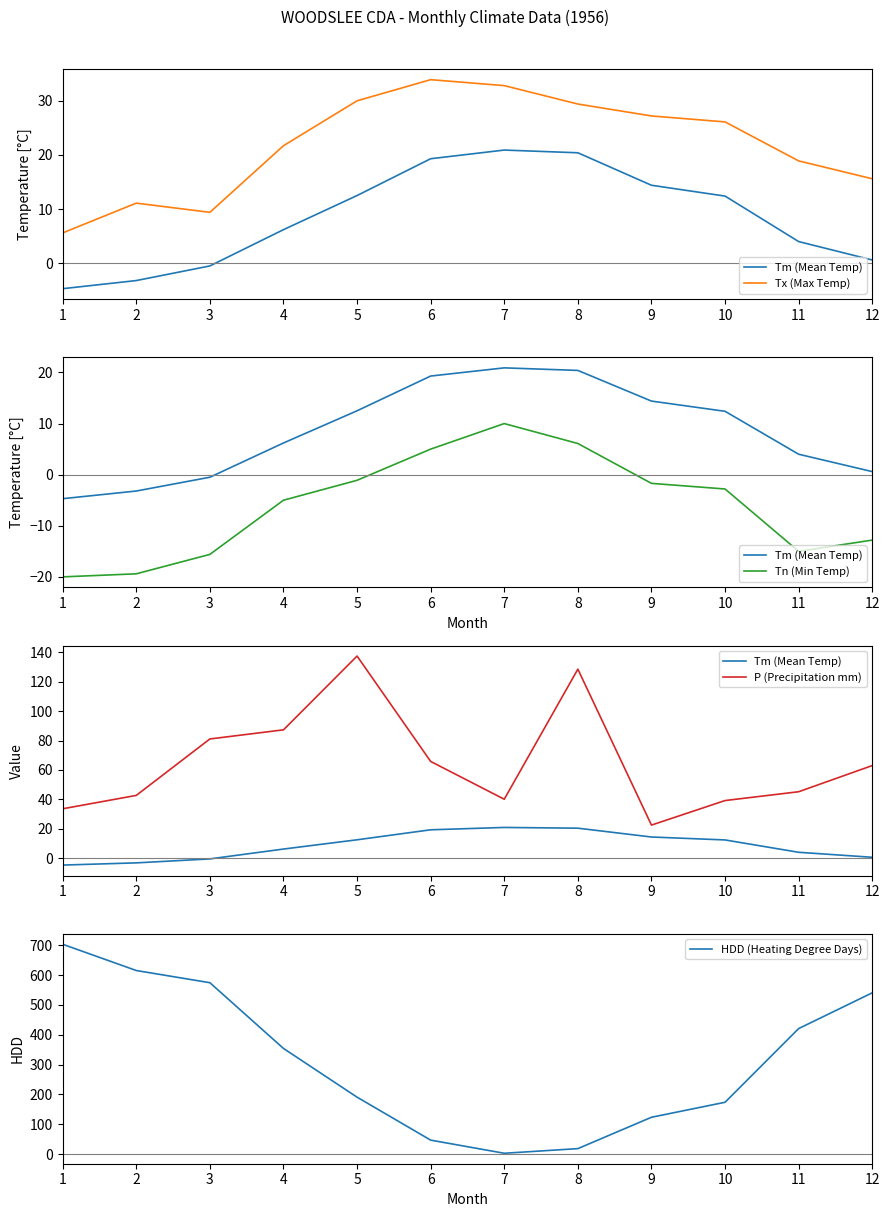

True or false: Tx (Max Temp) has more than 2 interior local peaks.

False